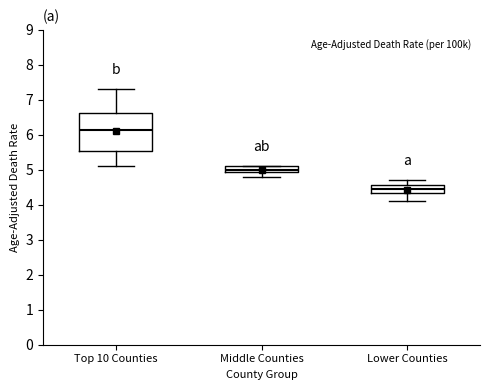

Where is the upper edge of the box for Middle Counties on the y-axis? The values are not printed on the chart, so give them approximately, as read against the axis.

5.1